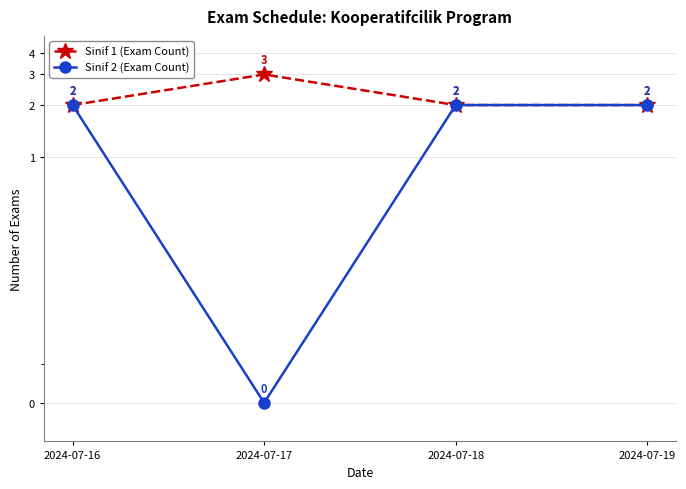

At 2024-07-18, list the series in order from largest to smallest.

Sinif 1 (Exam Count), Sinif 2 (Exam Count)